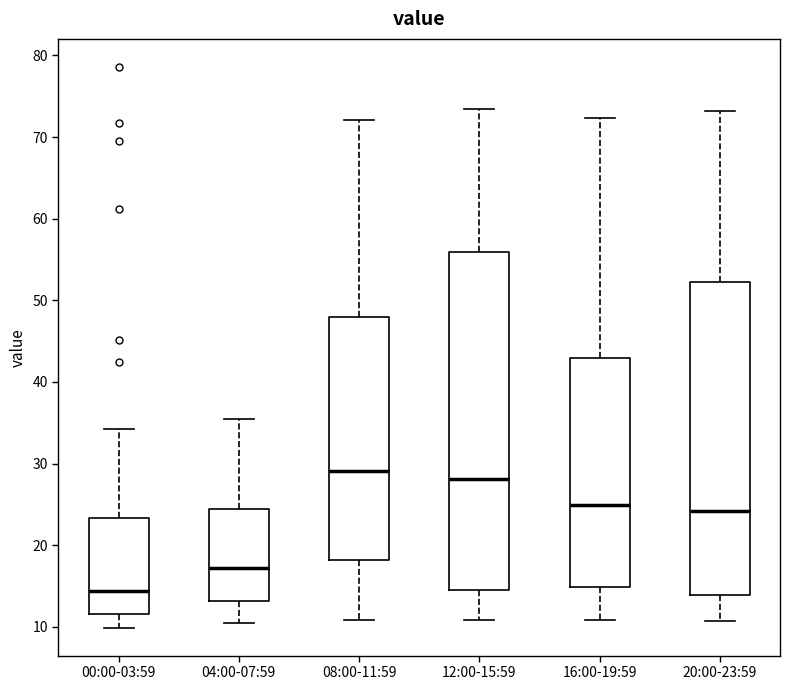

Reading left to right, transcribe this box plot: for each box, give where its median line is, the range the box spans, and where its two whiskers end, as read against the y-axis. The values are not printed on the chart, so give them approximately, as read against the axis.

00:00-03:59: median 14, box 12 to 23, whiskers 10 to 34
04:00-07:59: median 17, box 13 to 24, whiskers 11 to 35
08:00-11:59: median 29, box 18 to 48, whiskers 11 to 72
12:00-15:59: median 28, box 15 to 56, whiskers 11 to 74
16:00-19:59: median 25, box 15 to 43, whiskers 11 to 72
20:00-23:59: median 24, box 14 to 52, whiskers 11 to 73